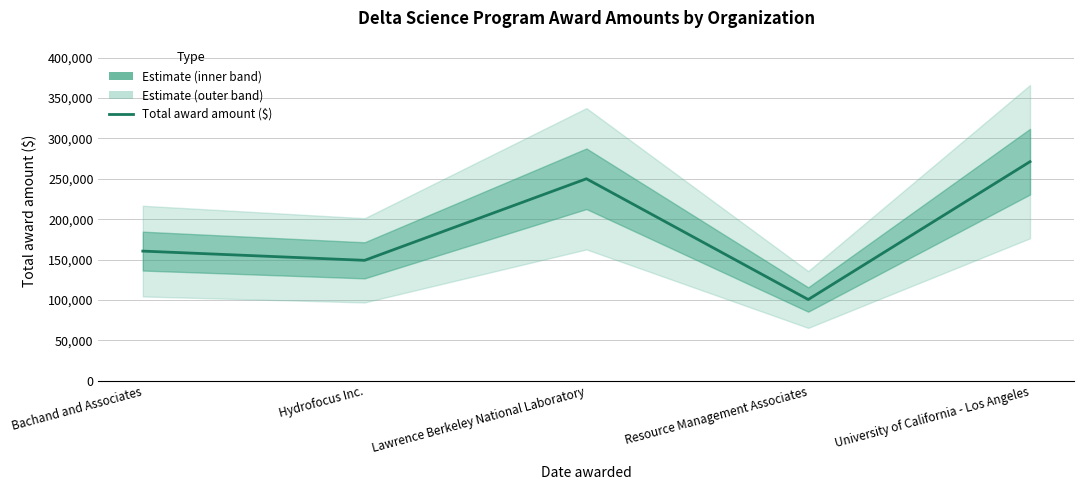

What is the difference between the maximum and minimum values?

170692